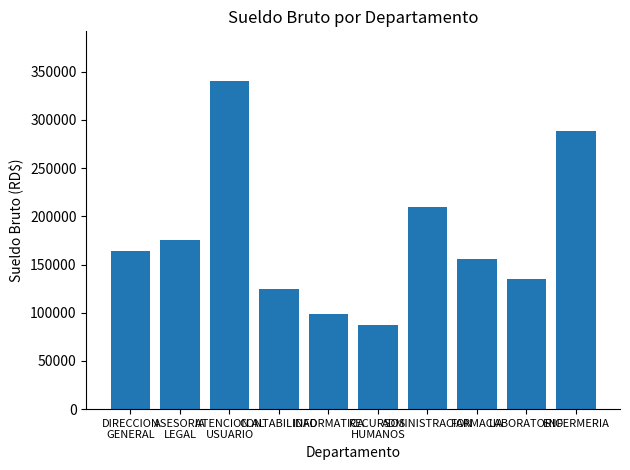

Rank the categories by value from lowest to highest.

RECURSOS
HUMANOS, INFORMATICA, CONTABILIDAD, LABORATORIO, FARMACIA, DIRECCION
GENERAL, ASESORIA
LEGAL, ADMINISTRACION, ENFERMERIA, ATENCION AL
USUARIO